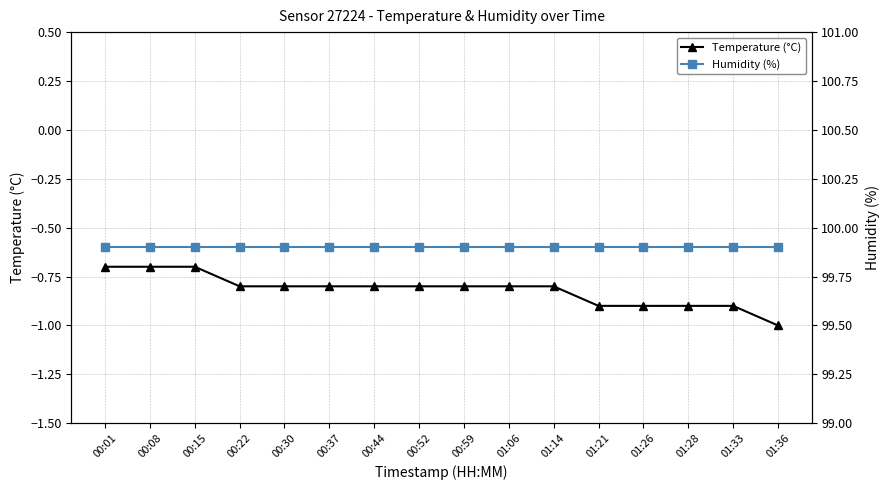

True or false: Humidity (%) and Temperature (°C) cross at least once.

False